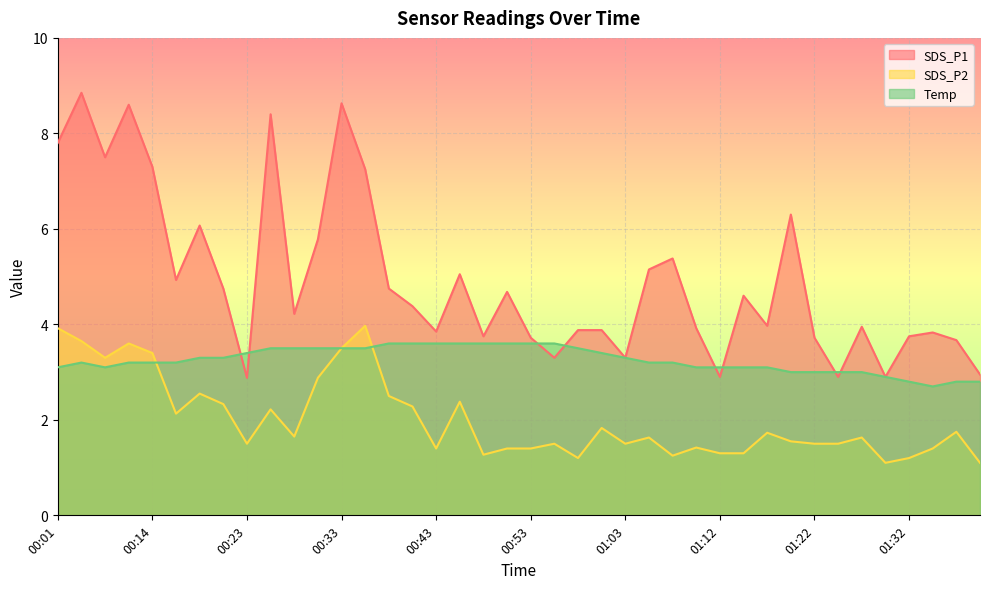

Reading left to right, list all the values displayed in this chart.

SDS_P1: 7.8	8.8	7.5	8.6	7.3	4.9	6.1	4.8	2.9	8.4	4.2	5.8	8.6	7.2	4.8	4.4	3.9	5.0	3.8	4.7	3.7	3.3	3.9	3.9	3.3	5.2	5.4	3.9	2.9	4.6	4.0	6.3	3.7	2.9	4.0	2.9	3.8	3.8	3.7	3.0
SDS_P2: 3.9	3.6	3.3	3.6	3.4	2.1	2.5	2.3	1.5	2.2	1.6	2.9	3.5	4.0	2.5	2.3	1.4	2.4	1.3	1.4	1.4	1.5	1.2	1.8	1.5	1.6	1.2	1.4	1.3	1.3	1.7	1.6	1.5	1.5	1.6	1.1	1.2	1.4	1.8	1.1
Temp: 3.1	3.2	3.1	3.2	3.2	3.2	3.3	3.3	3.4	3.5	3.5	3.5	3.5	3.5	3.6	3.6	3.6	3.6	3.6	3.6	3.6	3.6	3.5	3.4	3.3	3.2	3.2	3.1	3.1	3.1	3.1	3.0	3.0	3.0	3.0	2.9	2.8	2.7	2.8	2.8